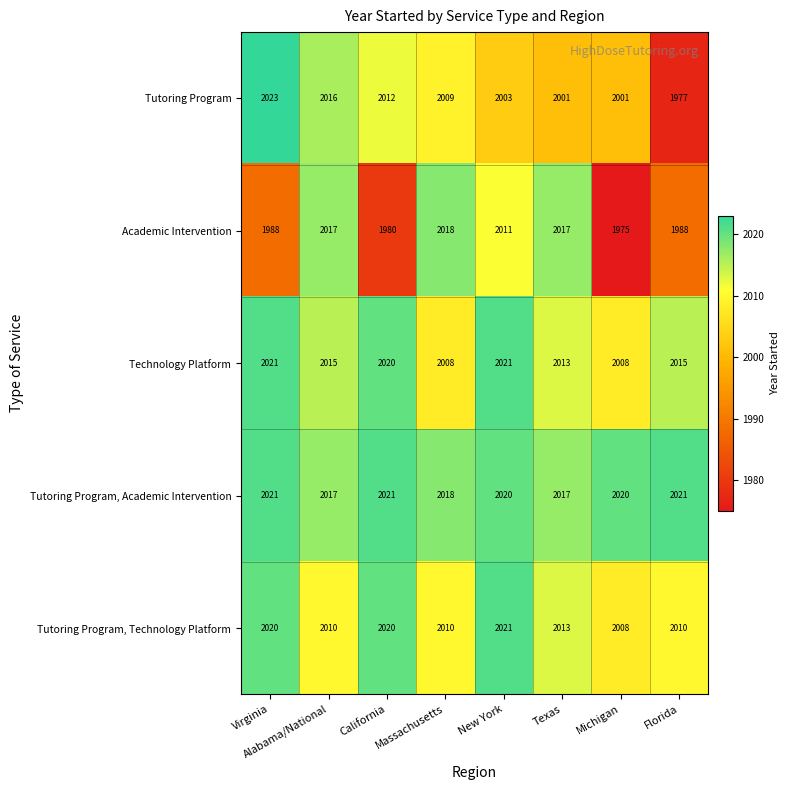

Where does the Academic Intervention series first go above 2011?

Alabama/National